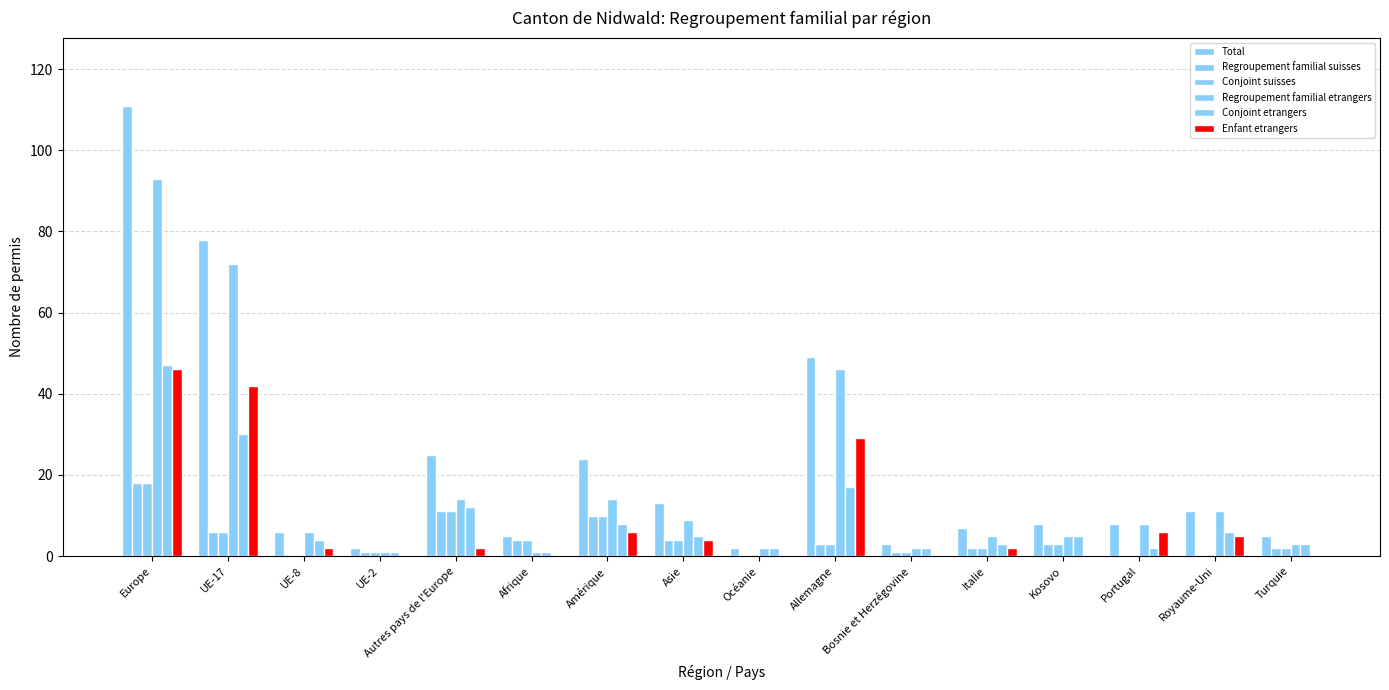

Is it true that Total equals 13 at Autres pays de l'Europe?

False